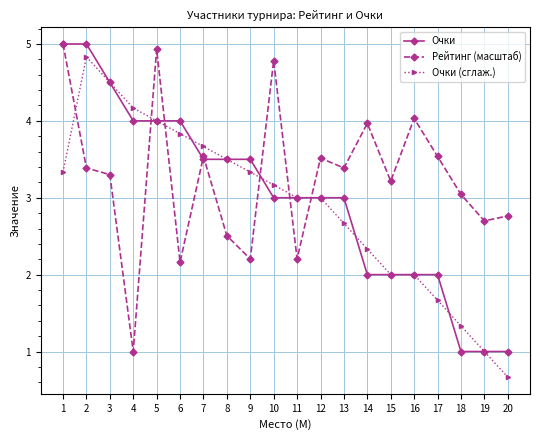

At which category does the chart reach its minimum across all series?

20